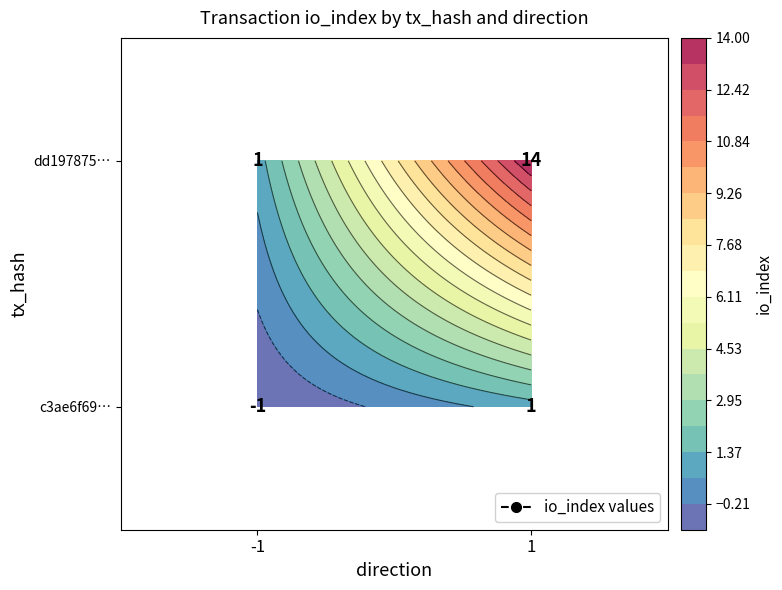

List the labels in order of c3ae6f69… value, largest first.

1, -1